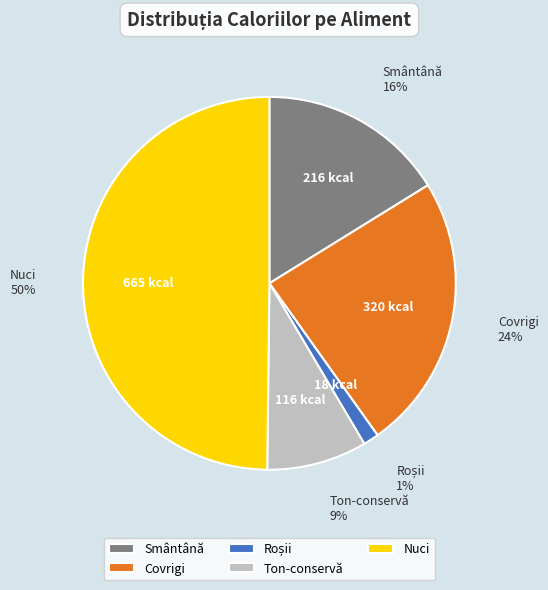

Which slice is the largest?

Nuci